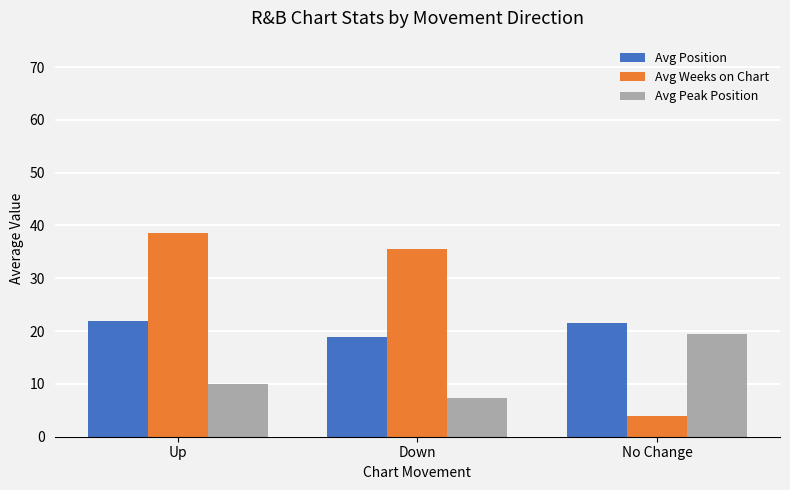

What position from the right is Down?

2